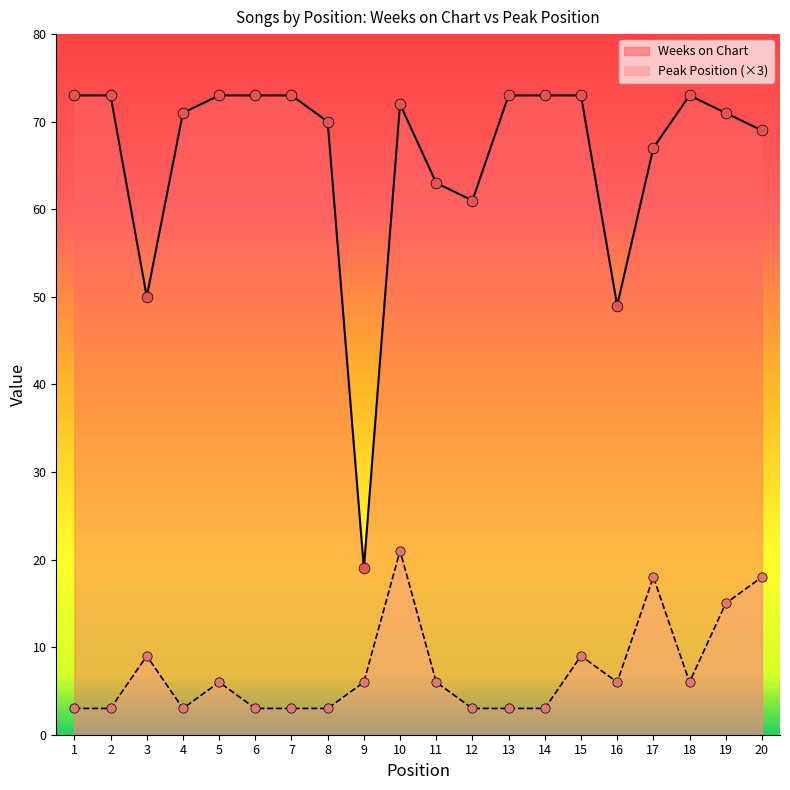

Which series has the largest total across all categories?

Weeks on Chart